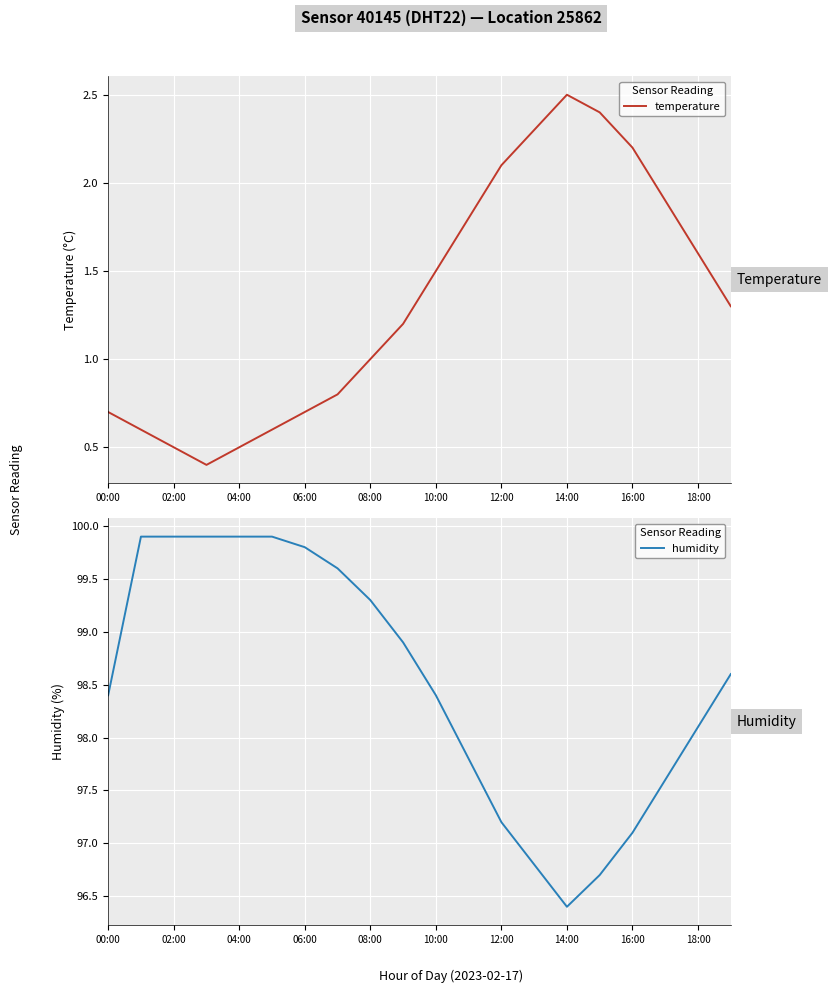

Is it true that temperature equals 3.4 at 12:00?

False